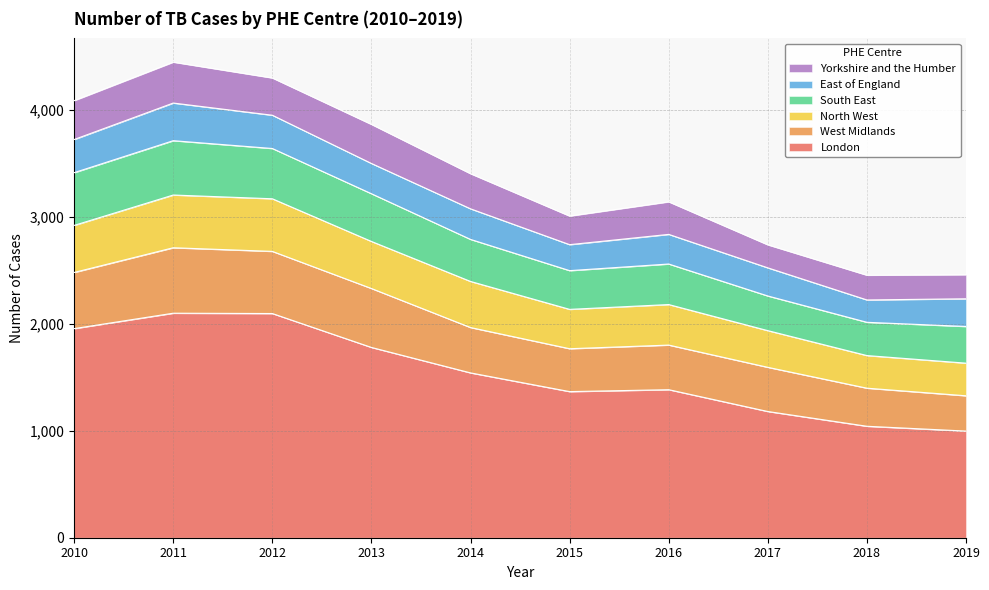

The West Midlands series shows 551 at 2013. True or false?

True